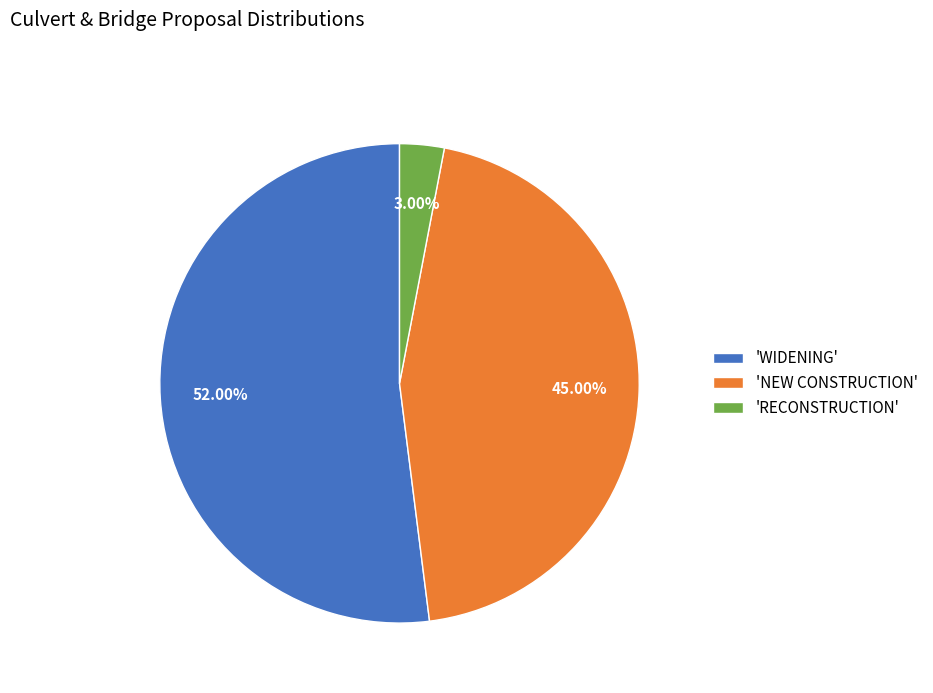

Which has a higher value, 'WIDENING' or 'RECONSTRUCTION'?

'WIDENING'